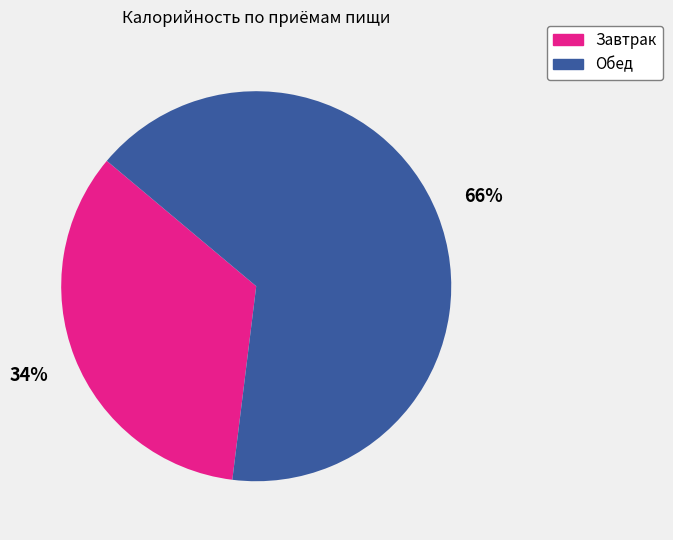

Is Обед the majority of the pie?

Yes